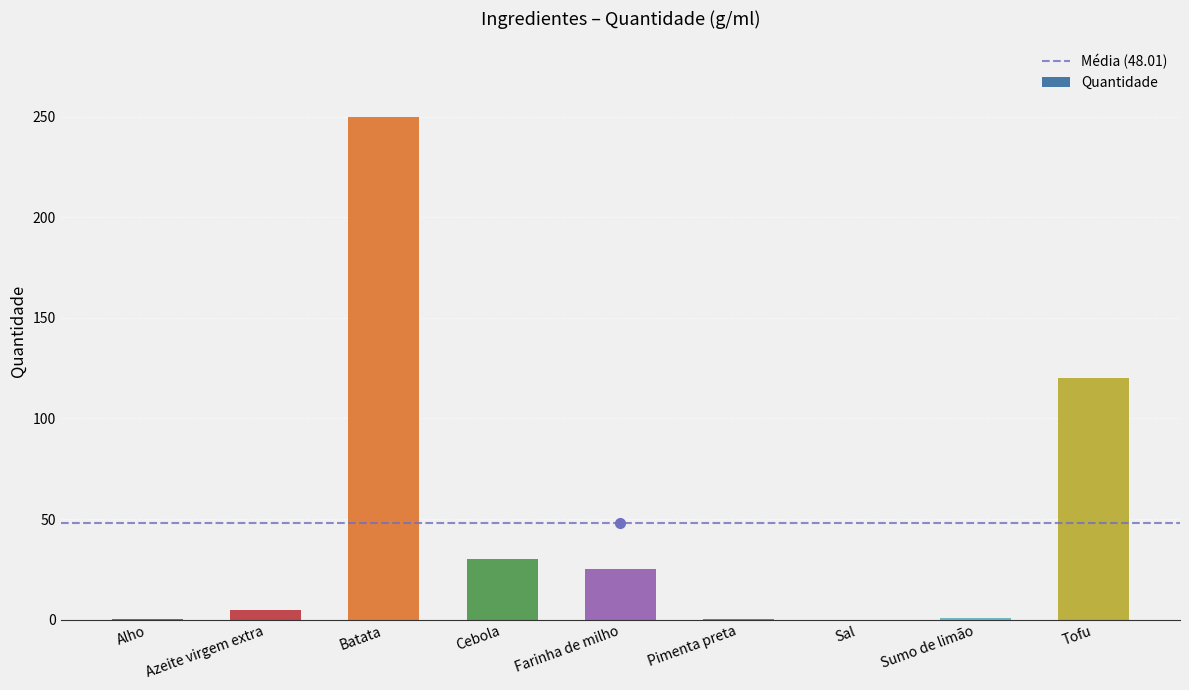

Between Azeite virgem extra and Sumo de limão, which is larger?

Azeite virgem extra